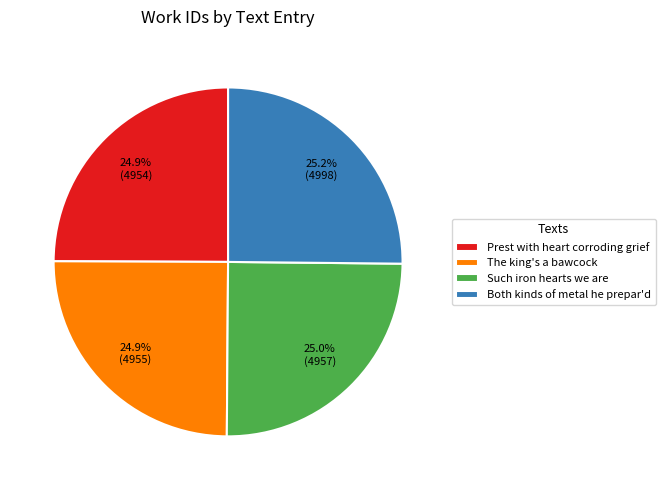

What is the ratio of the value at Prest with heart corroding grief to the value at Such iron hearts we are?

1.0